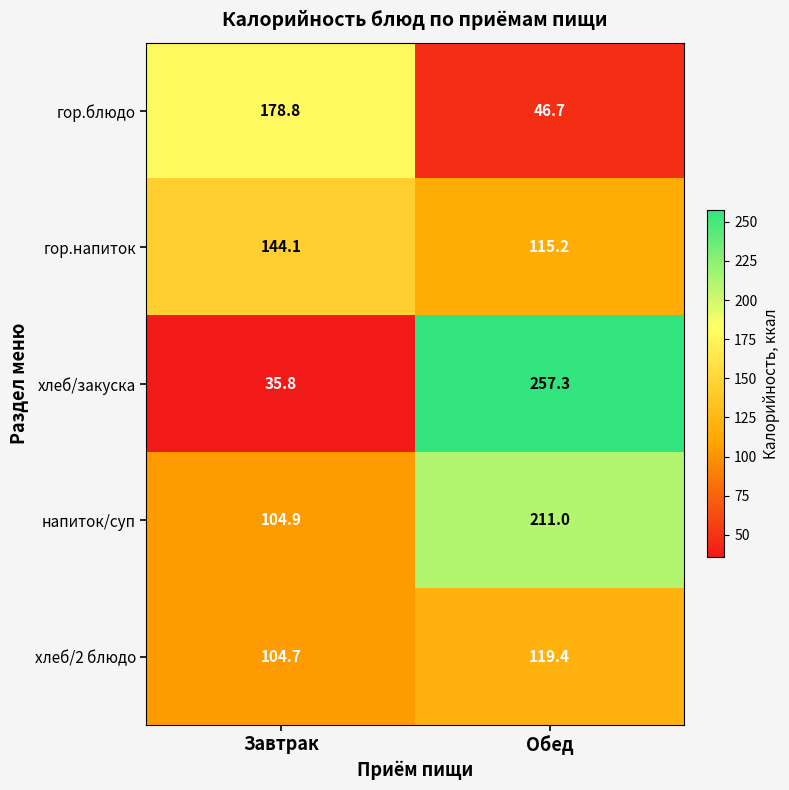

How many distinct data groups are displayed?

5